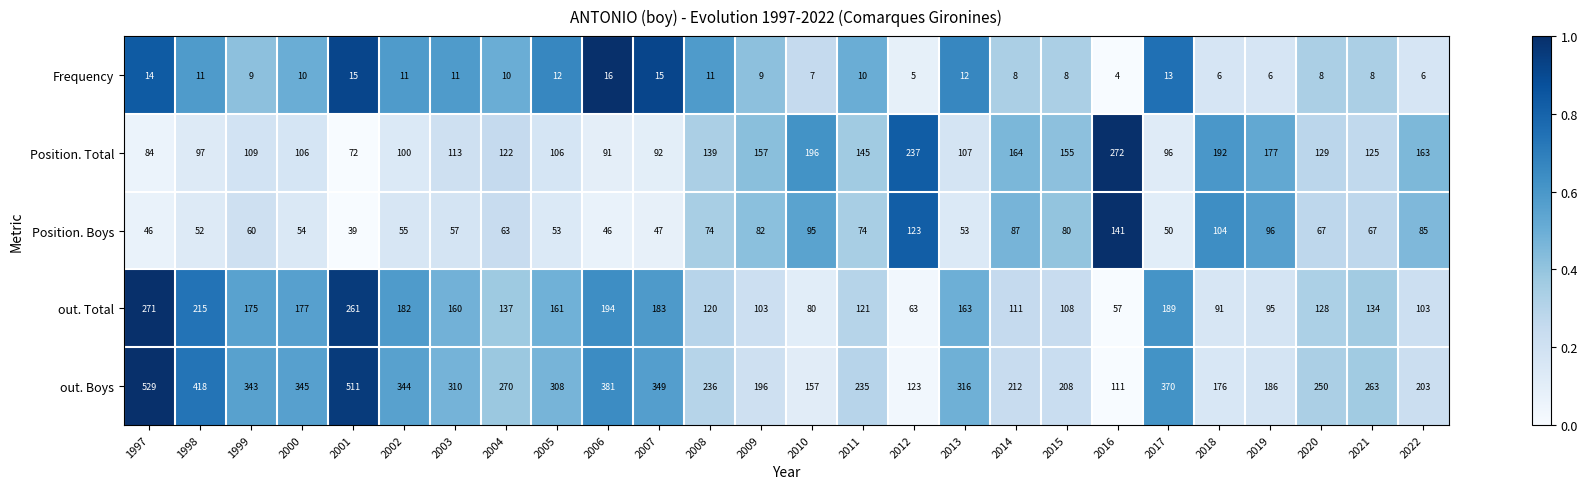

What is the maximum value shown in the chart?

529